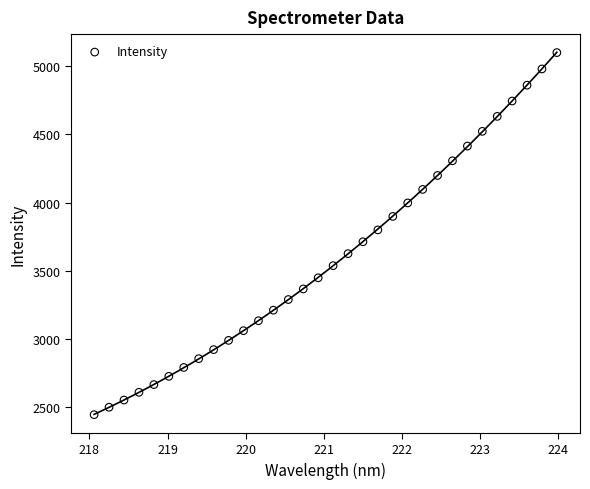

What is the range of Y values (max minus min)?

2654.1